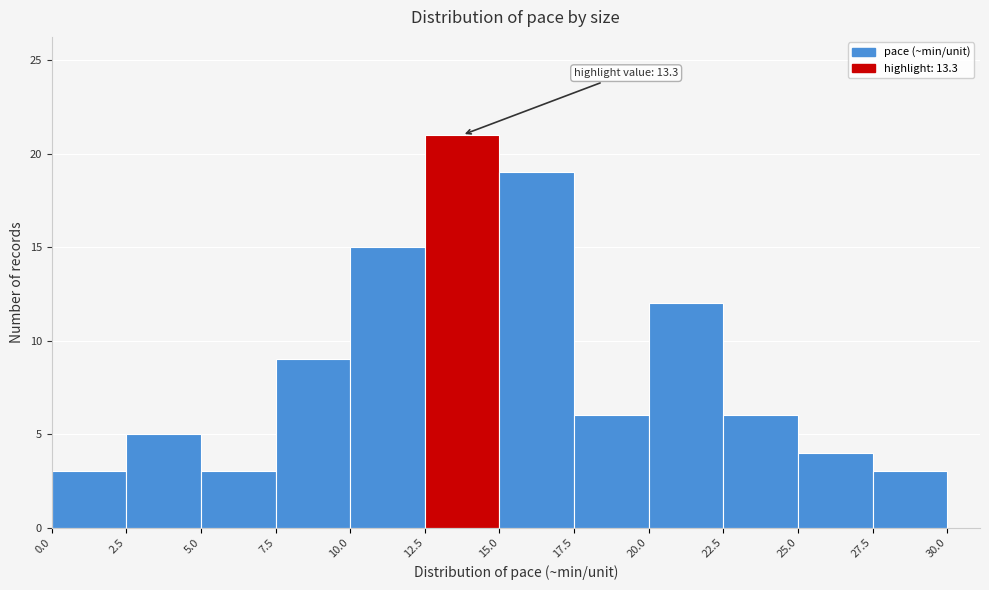

Over which range of the x-axis is the bar tallest?

12.5 to 15.0